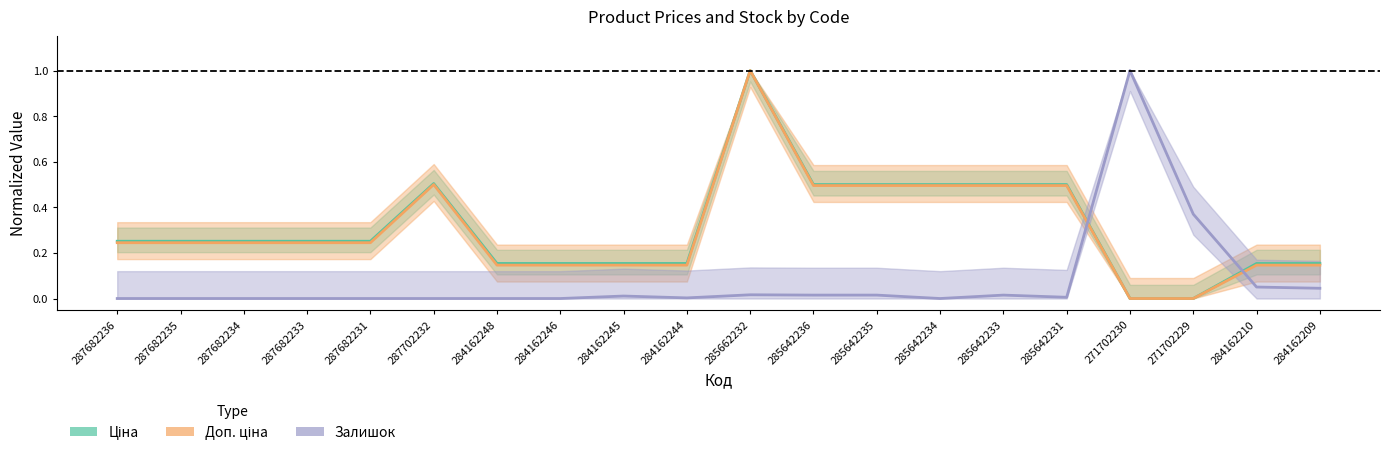

Rank the categories by Доп. ціна value from lowest to highest.

271702230, 271702229, 284162248, 284162246, 284162245, 284162244, 284162210, 284162209, 287682236, 287682235, 287682234, 287682233, 287682231, 285642236, 285642235, 285642234, 285642233, 285642231, 287702232, 285662232